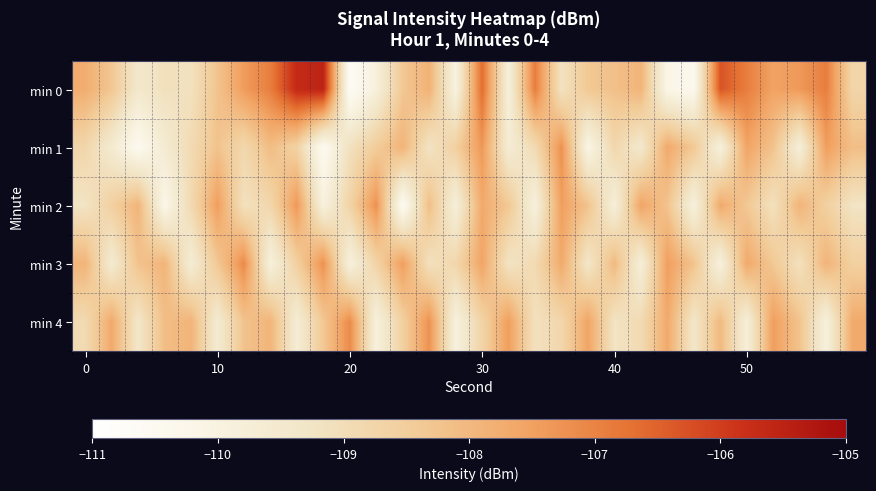

Reading right to left, what are all the values shown in this chart?

min 0: -108.7	-106.9	-107.4	-107.5	-106.9	-106.3	-110.4	-110.2	-107.9	-108.2	-108.3	-109.2	-106.9	-109.8	-106.6	-110.0	-107.8	-108.3	-109.9	-110.7	-105.5	-105.7	-106.9	-107.4	-108.2	-109.1	-109.1	-109.4	-108.3	-107.7
min 1: -108.1	-107.5	-109.8	-108.2	-107.6	-109.9	-108.3	-107.7	-109.5	-108.8	-110.1	-107.2	-108.9	-109.7	-107.3	-108.6	-109.2	-107.9	-108.5	-109.1	-110.5	-108.6	-108.1	-108.8	-108.2	-108.9	-109.6	-110.5	-109.6	-108.8
min 2: -109.2	-108.6	-107.9	-109.1	-108.3	-107.7	-109.9	-108.2	-107.6	-109.8	-108.2	-107.5	-109.9	-108.3	-107.7	-109.8	-108.1	-110.6	-107.2	-108.7	-109.9	-107.3	-108.8	-109.1	-107.5	-108.9	-110.2	-107.9	-108.6	-109.2
min 3: -108.6	-107.9	-109.1	-108.3	-107.7	-109.9	-108.2	-107.5	-109.8	-108.0	-109.3	-107.7	-108.9	-109.2	-107.6	-108.8	-109.1	-107.5	-108.7	-109.9	-107.2	-108.6	-109.9	-107.1	-108.3	-109.7	-107.9	-108.2	-109.6	-107.9
min 4: -107.7	-109.9	-108.2	-107.5	-109.8	-108.0	-109.3	-107.7	-108.9	-109.2	-107.6	-108.8	-109.1	-107.5	-108.7	-109.9	-107.2	-108.6	-109.9	-107.1	-108.3	-109.7	-107.9	-108.2	-109.6	-107.9	-108.1	-109.3	-107.7	-108.9